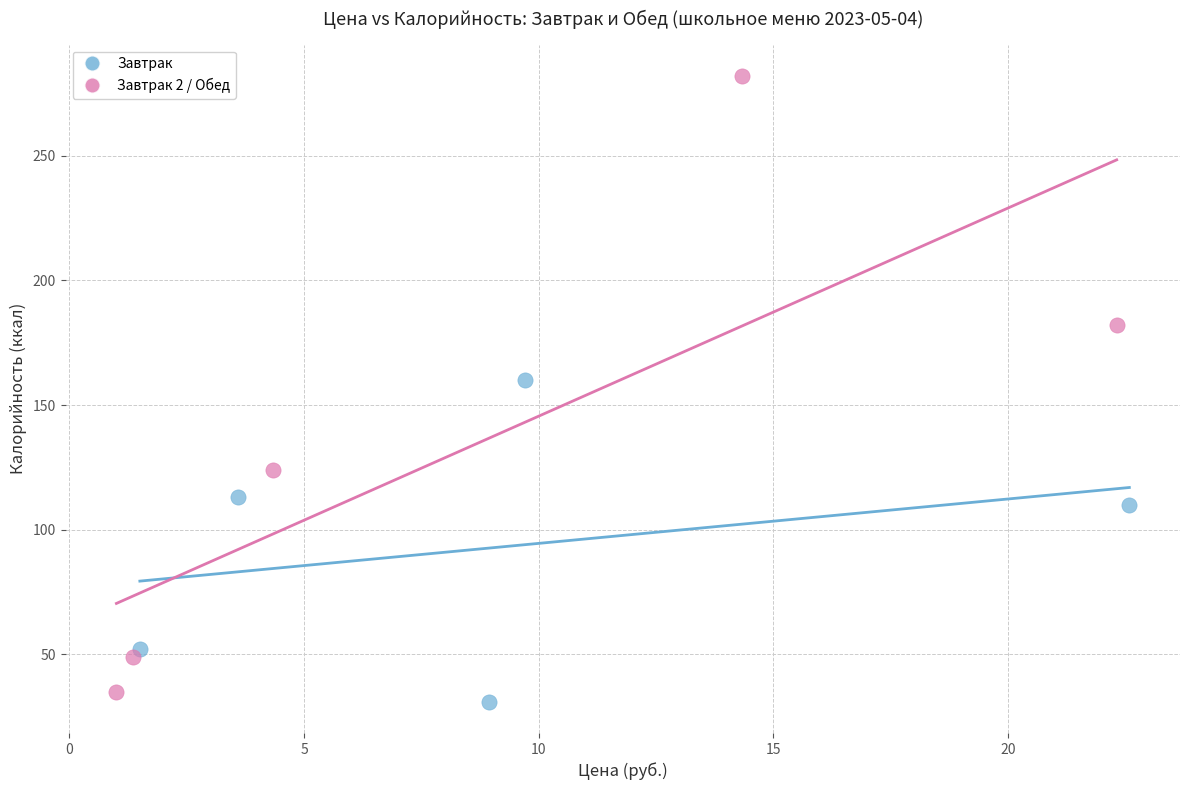

Which series has the largest Y range (max minus min)?

Завтрак 2 / Обед